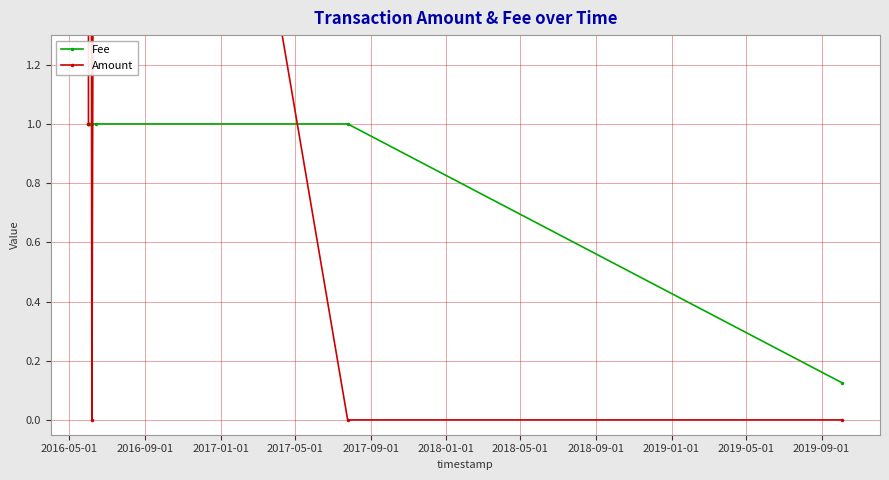

List the series in order of their overall mean, highest first.

Amount, Fee